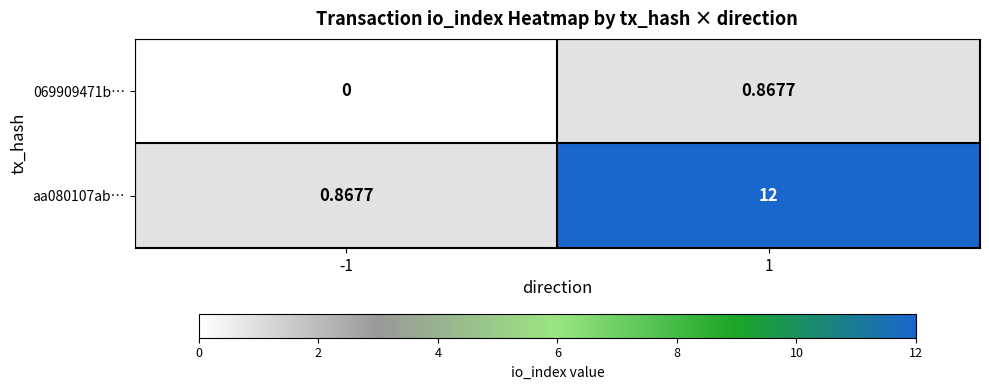

Count the number of categories in the chart.

2